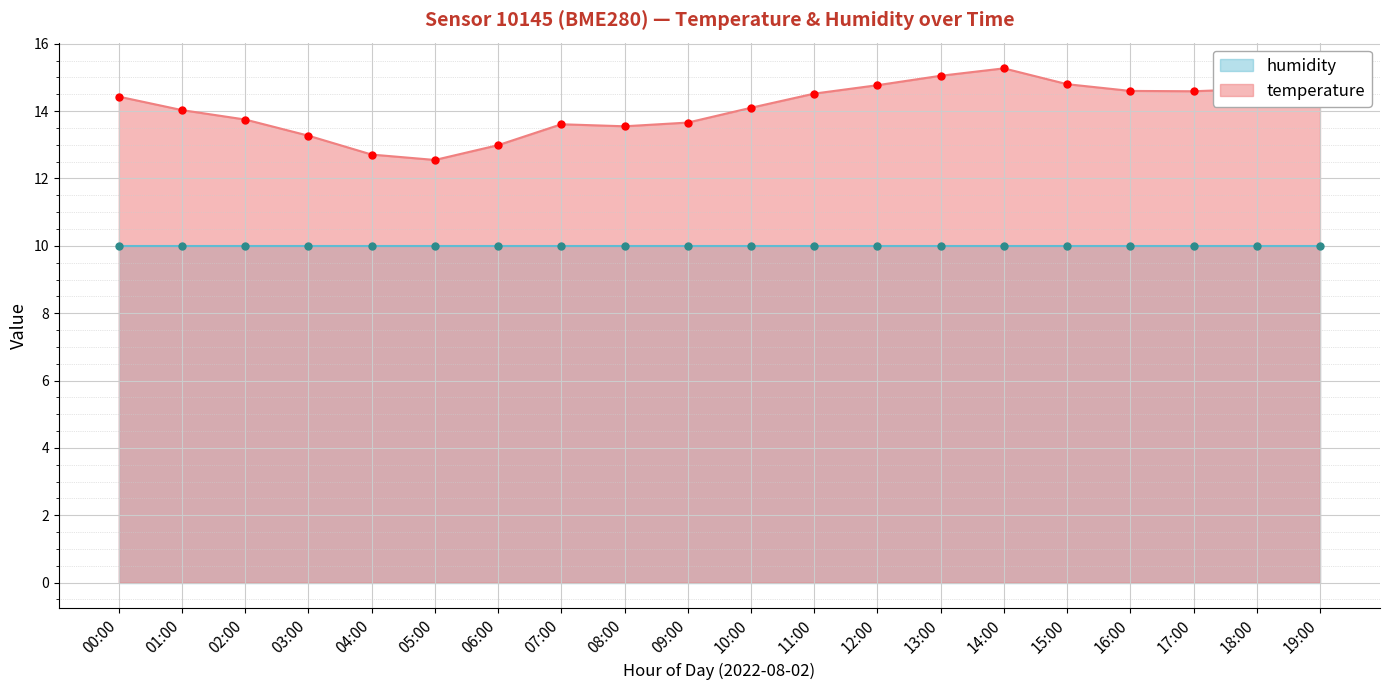

Which has a higher value, 05:00 or 16:00?

16:00